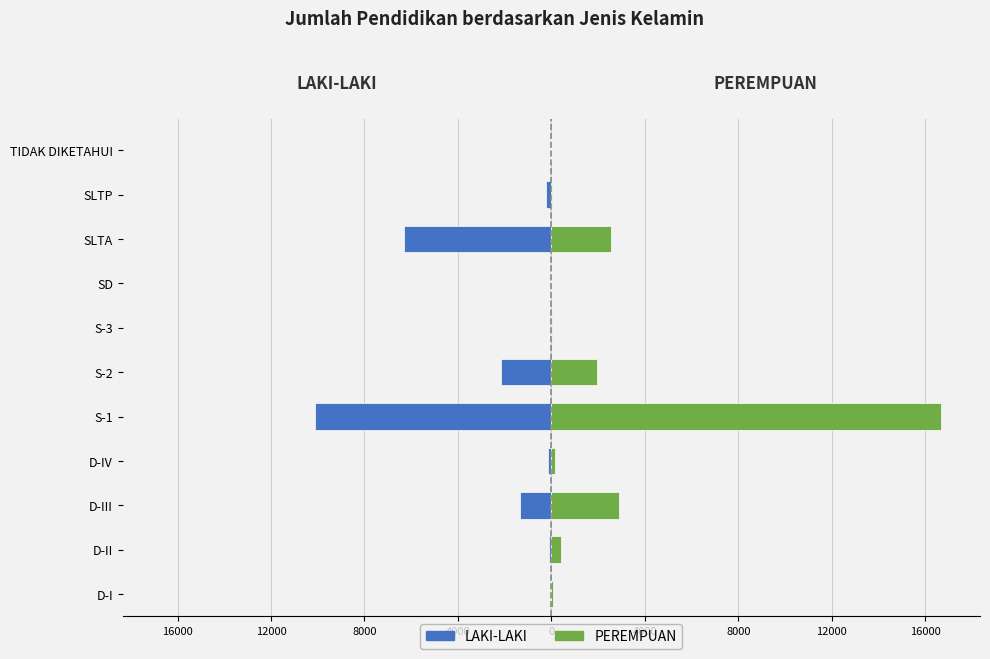

How many values in the LAKI-LAKI series are below -148?

5